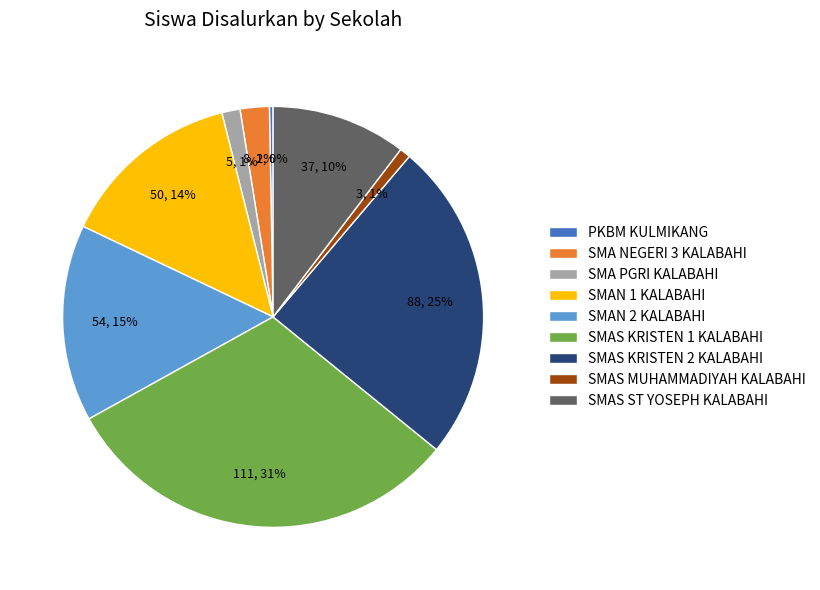

Which slice is the smallest?

PKBM KULMIKANG